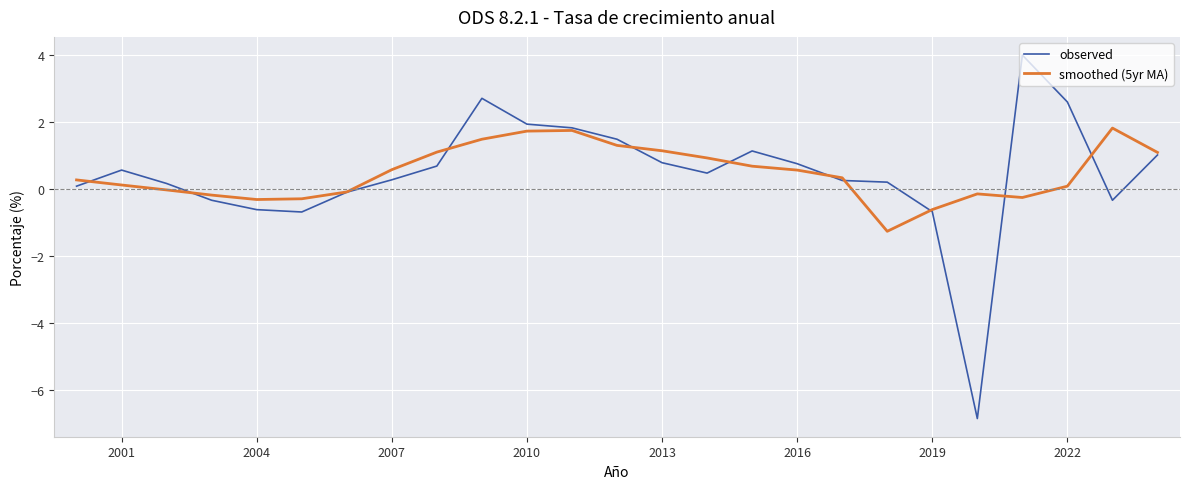

Rank the series by their maximum value, from lowest to highest.

smoothed (5yr MA), observed